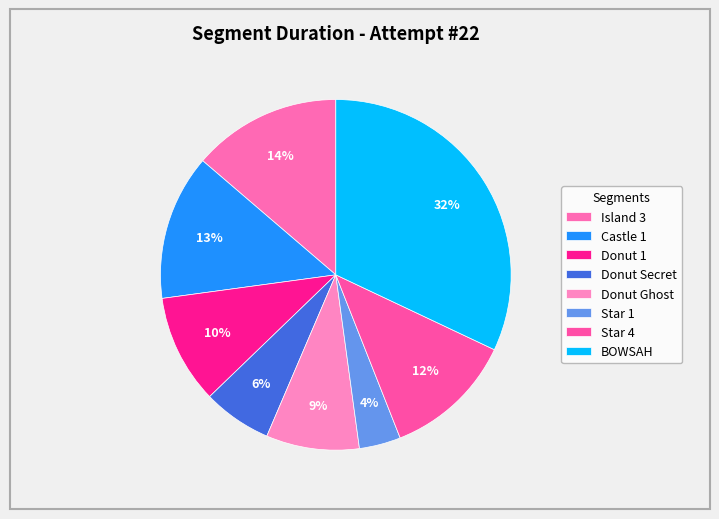

True or false: BOWSAH accounts for 32% of the total.

True